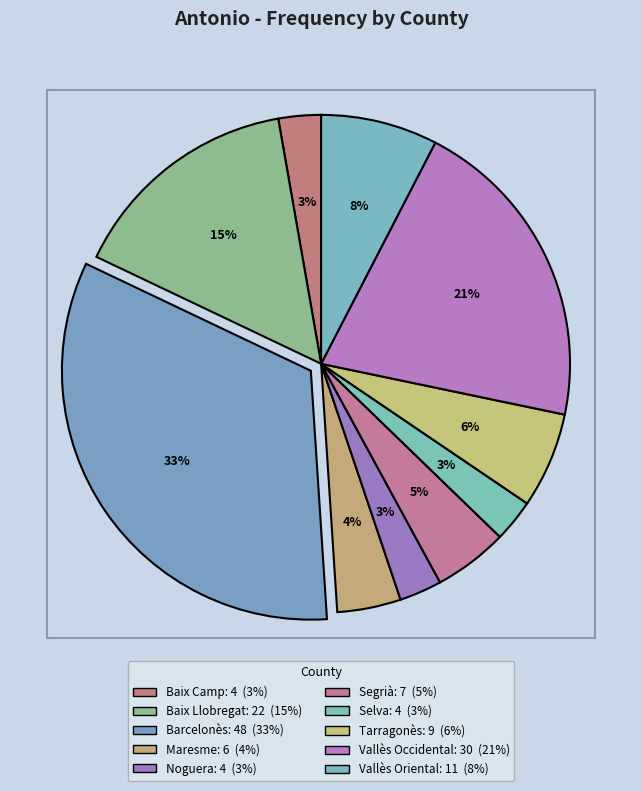

Which category has the biggest portion of the pie?

Barcelonès